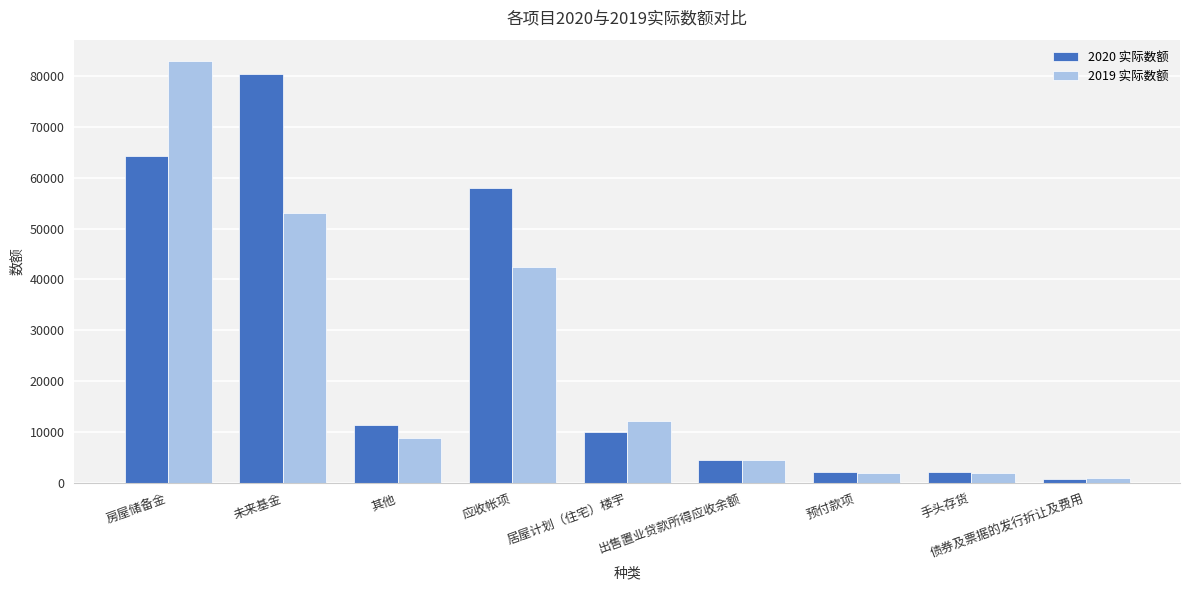

Which series changed the most between 手头存货 and 债券及票据的发行折让及费用?

2020 实际数额